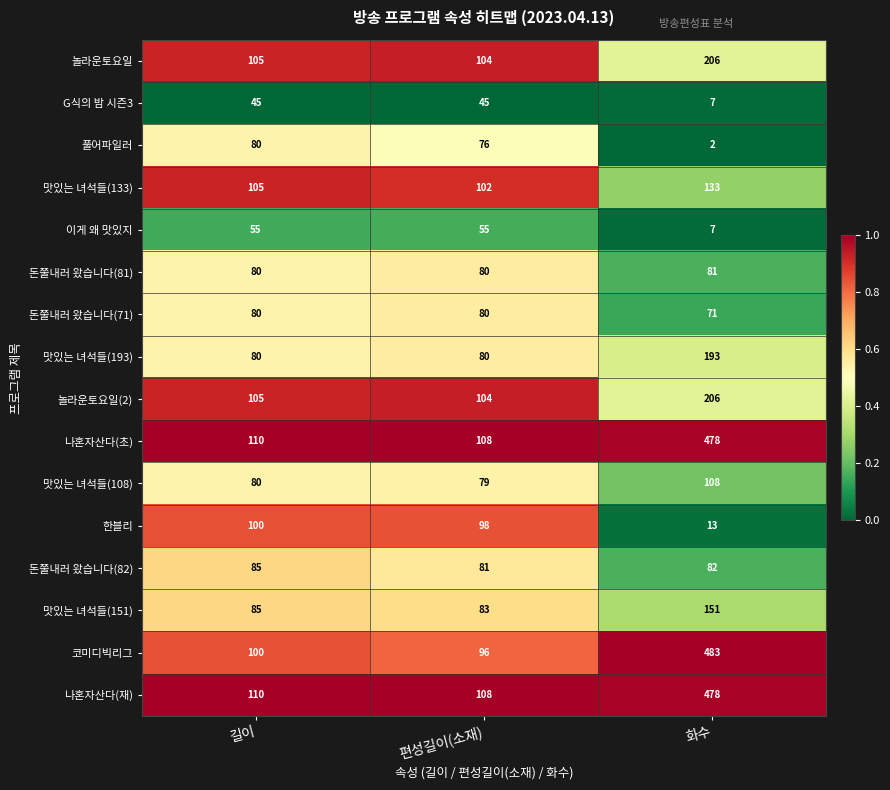

What is the total value across all series at 편성길이(소재)?

1379